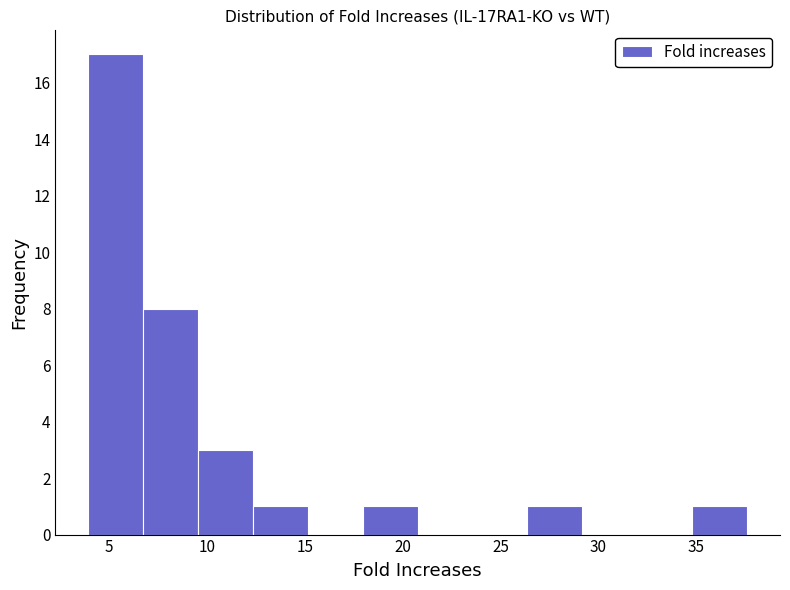

Reading left to right, list every bar in this chart as the range it spans on the x-axis followed by its height. Neither the bar edges nor the heights are printed on the chart, so give them approximately, as read against the axes.

4.0 to 6.5: 17
6.5 to 9.5: 8
9.5 to 12.5: 3
12.5 to 15.0: 1
15.0 to 18.0: 0
18.0 to 21.0: 1
21.0 to 23.5: 0
23.5 to 26.5: 0
26.5 to 29.0: 1
29.0 to 32.0: 0
32.0 to 35.0: 0
35.0 to 37.5: 1